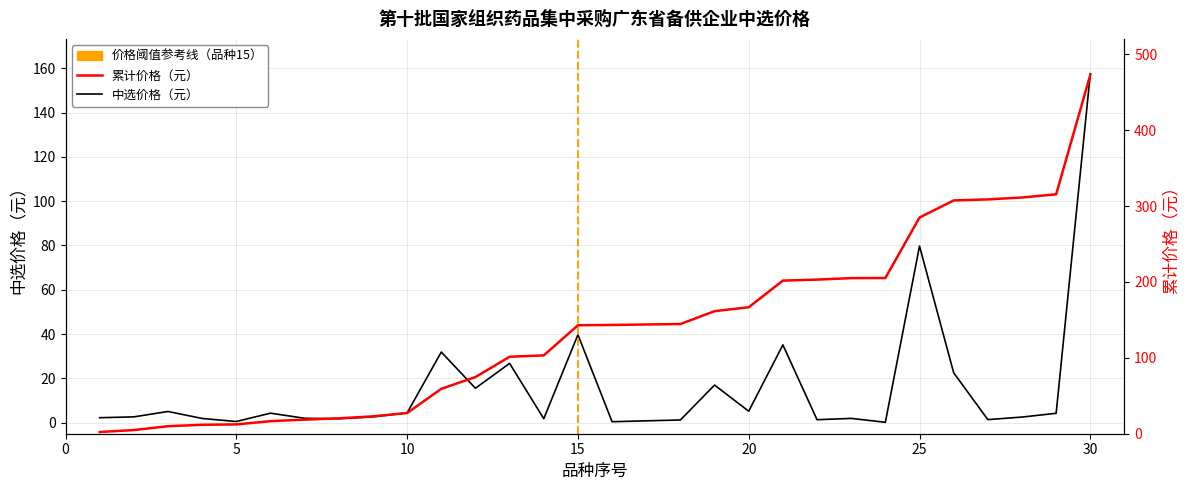

Is this an area chart (filled region under the line)?

No